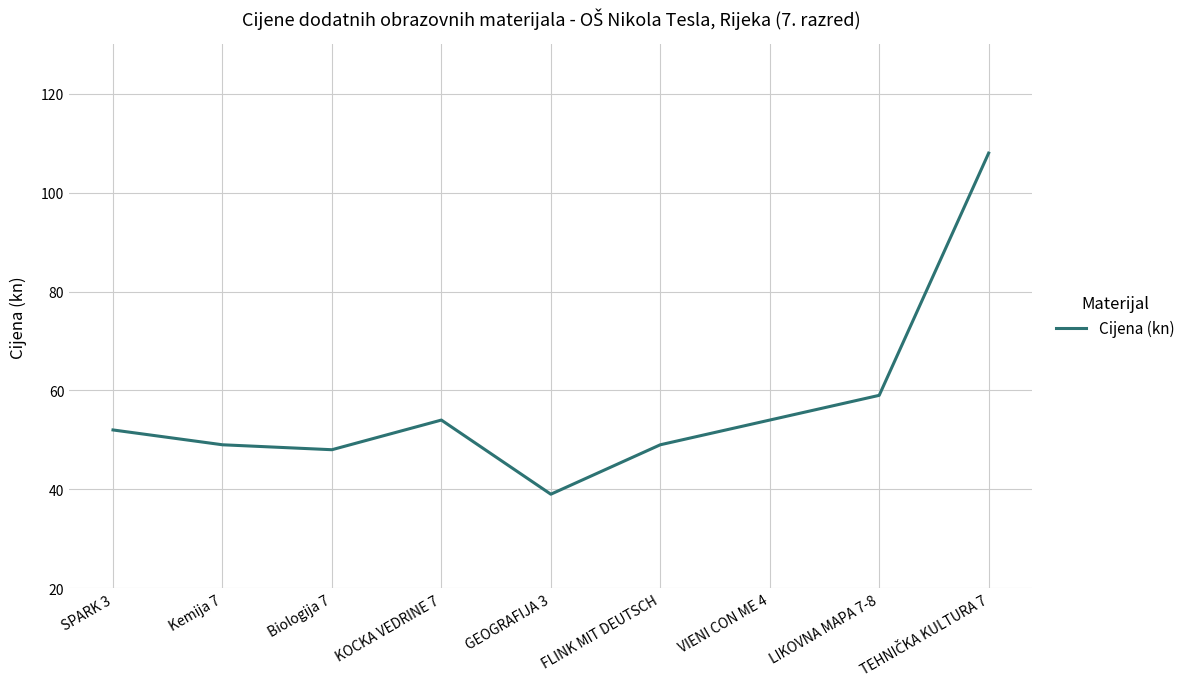

What position from the right is GEOGRAFIJA 3?

5